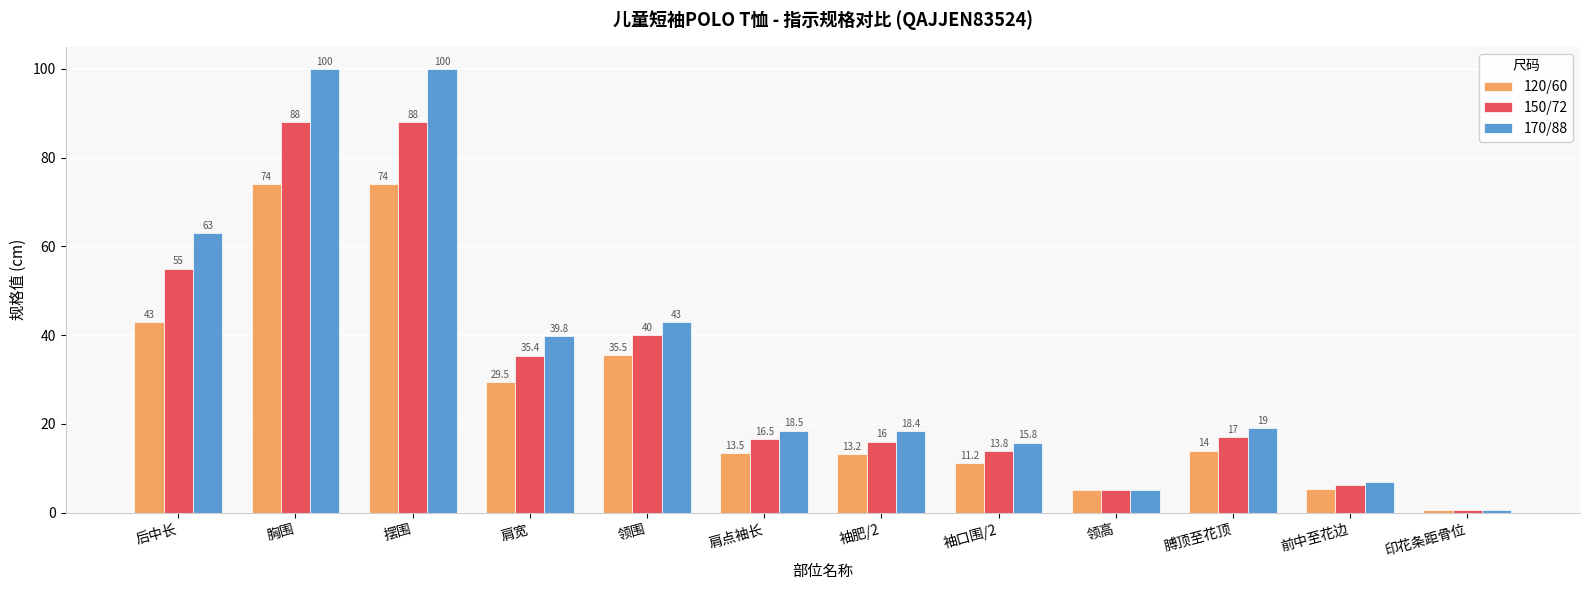

Does the chart contain stacked bars?

No